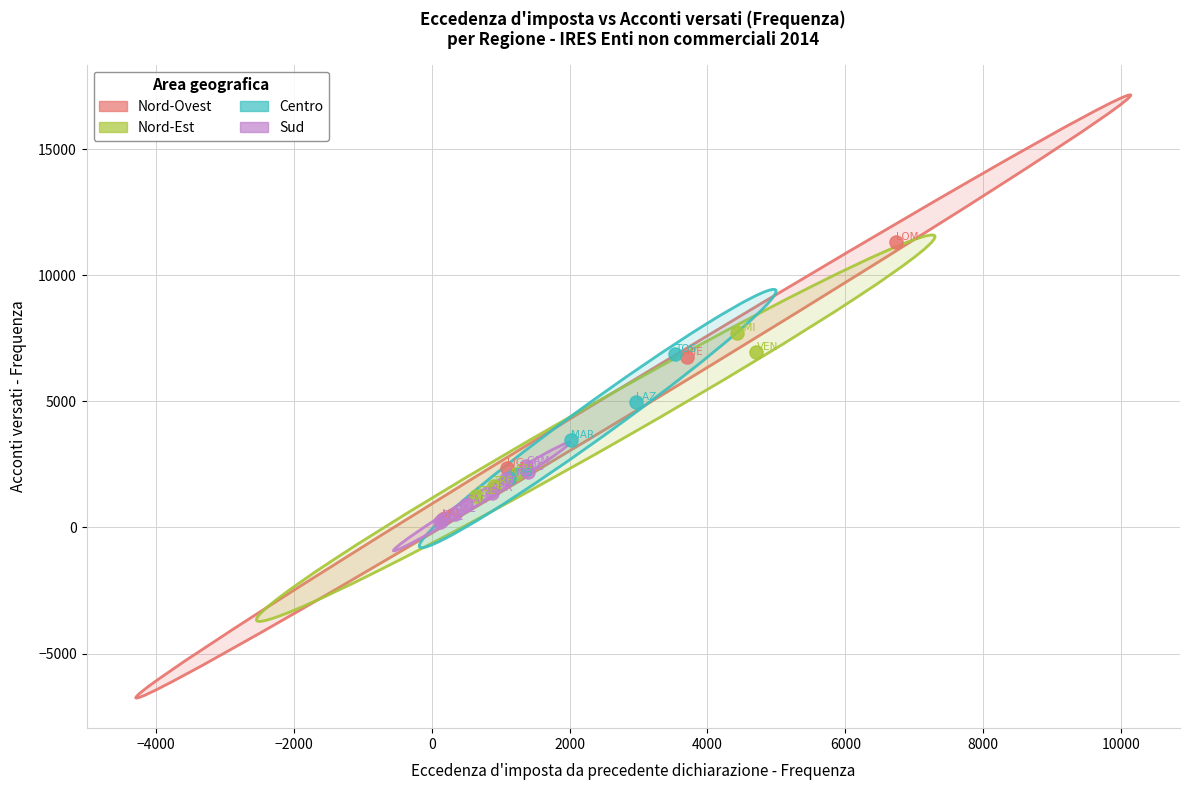

Which series has the widest spread of Y values?

Nord-Ovest